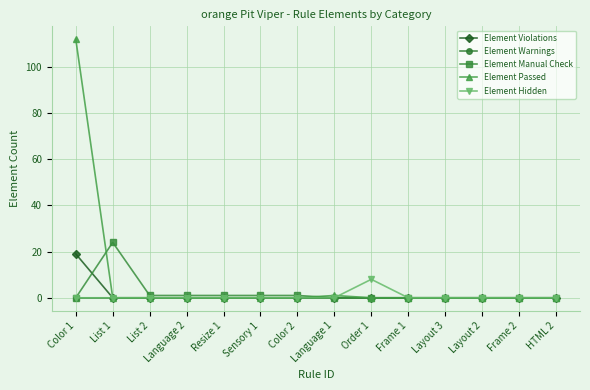

At which category is the sum across all series the highest?

Color 1